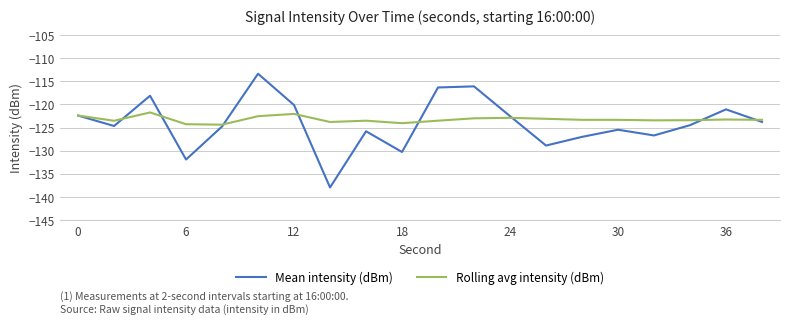

What are all the series names shown in the legend?

Mean intensity (dBm), Rolling avg intensity (dBm)